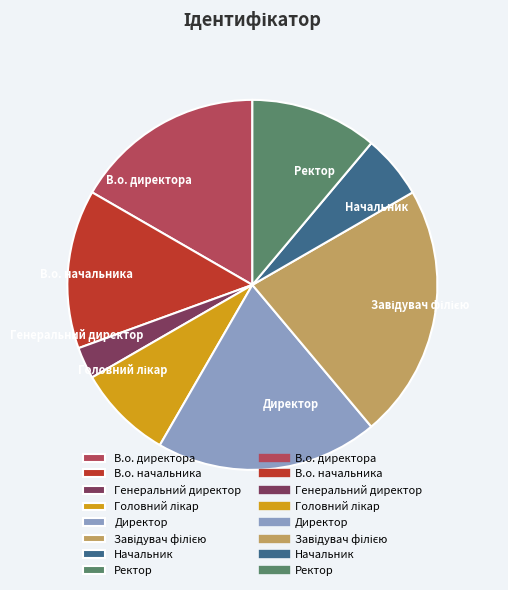

Combined, do В.о. директора and Ректор account for over 50%?

No